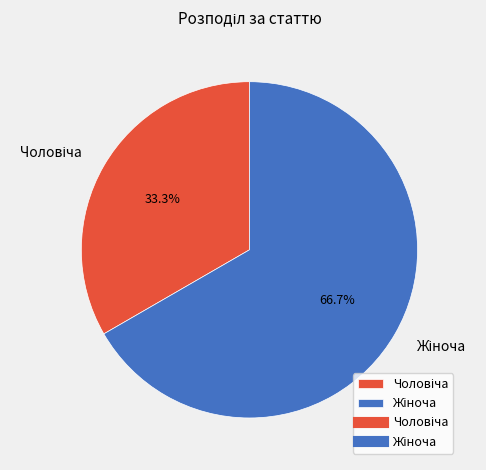

Is there a majority slice in this chart?

Yes